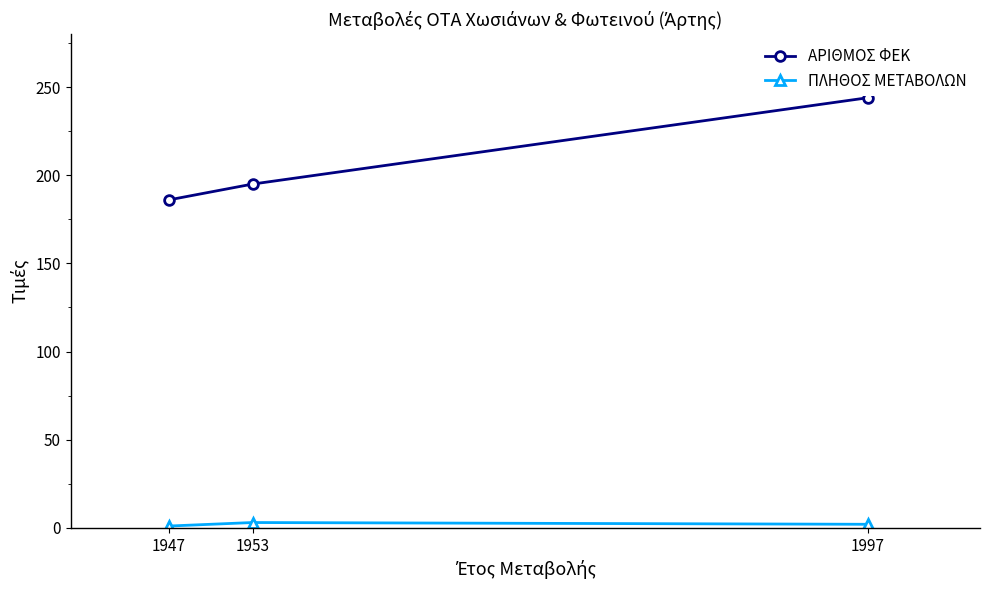

Rank the series at 1947 from highest to lowest value.

ΑΡΙΘΜΟΣ ΦΕΚ, ΠΛΗΘΟΣ ΜΕΤΑΒΟΛΩΝ